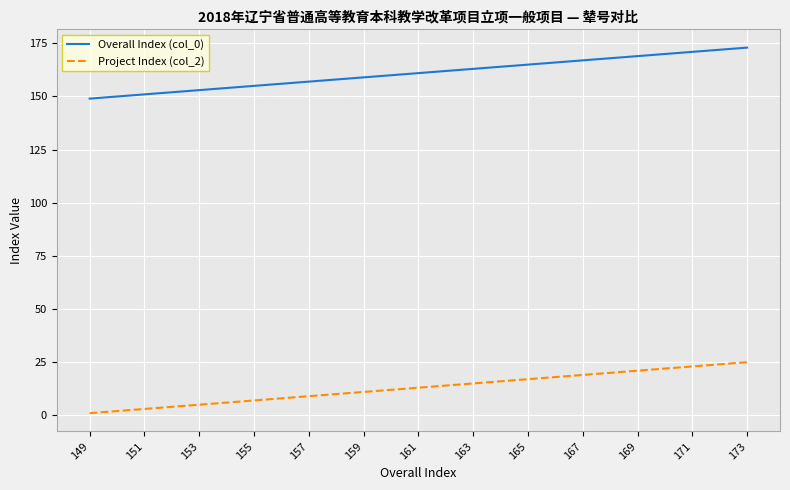

Does the chart have visible grid lines?

Yes